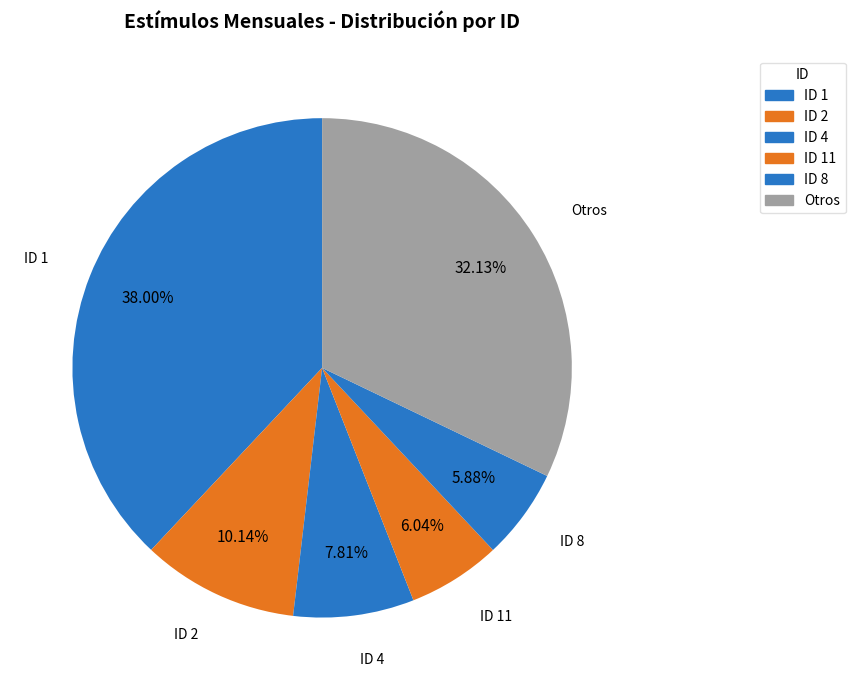

Count the number of slices in the pie.

6